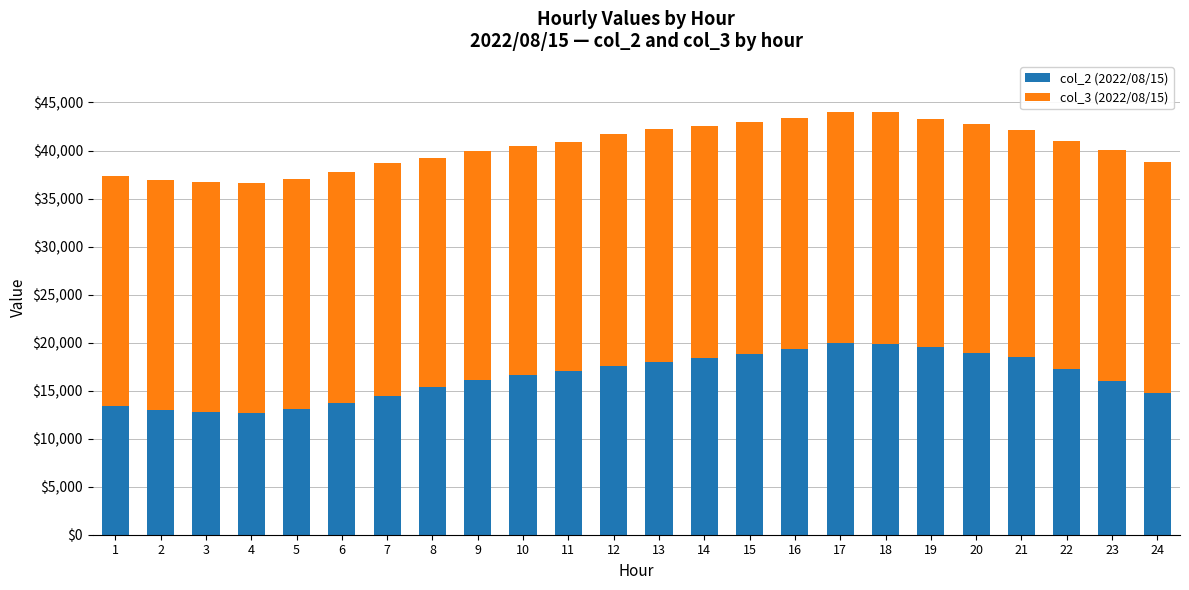

What is the lowest value of the col_2 (2022/08/15) series?

12700